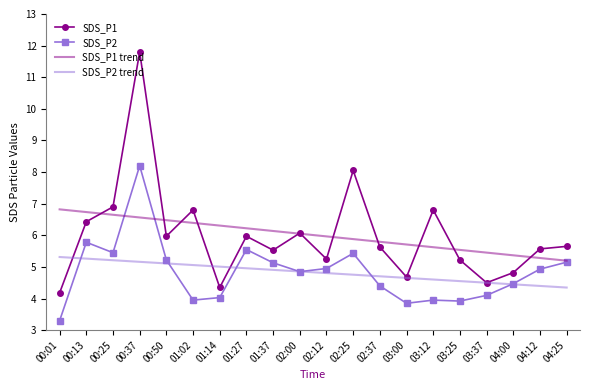

Which series has the largest range (max minus min)?

SDS_P1